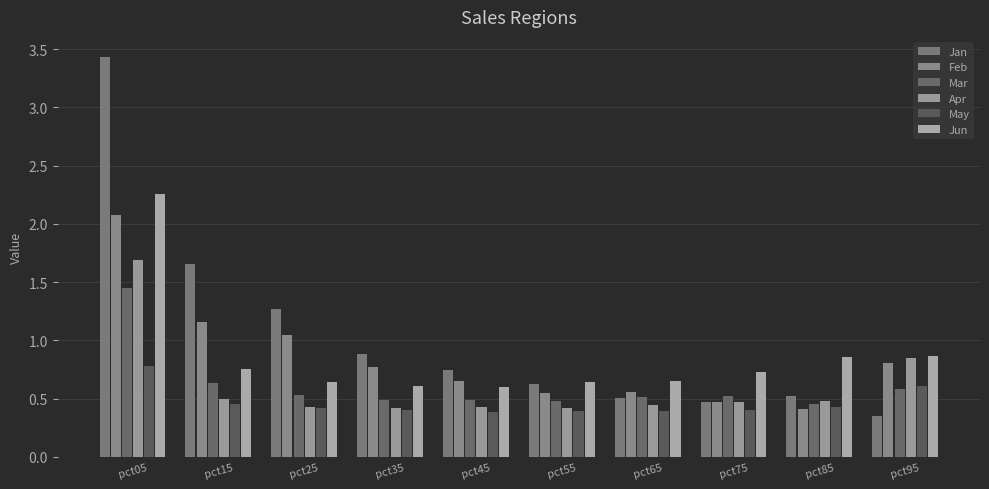

Is it true that Jun equals 0.7 at pct65?

True